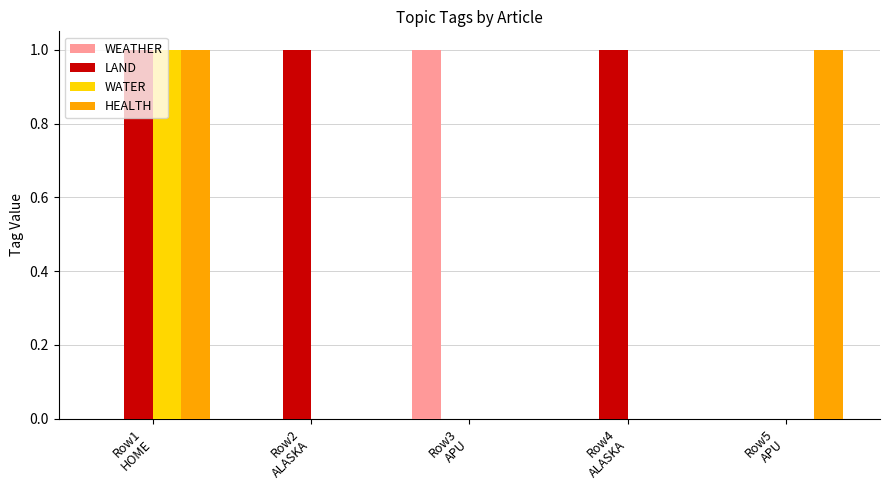

Which series has the largest total across all categories?

LAND